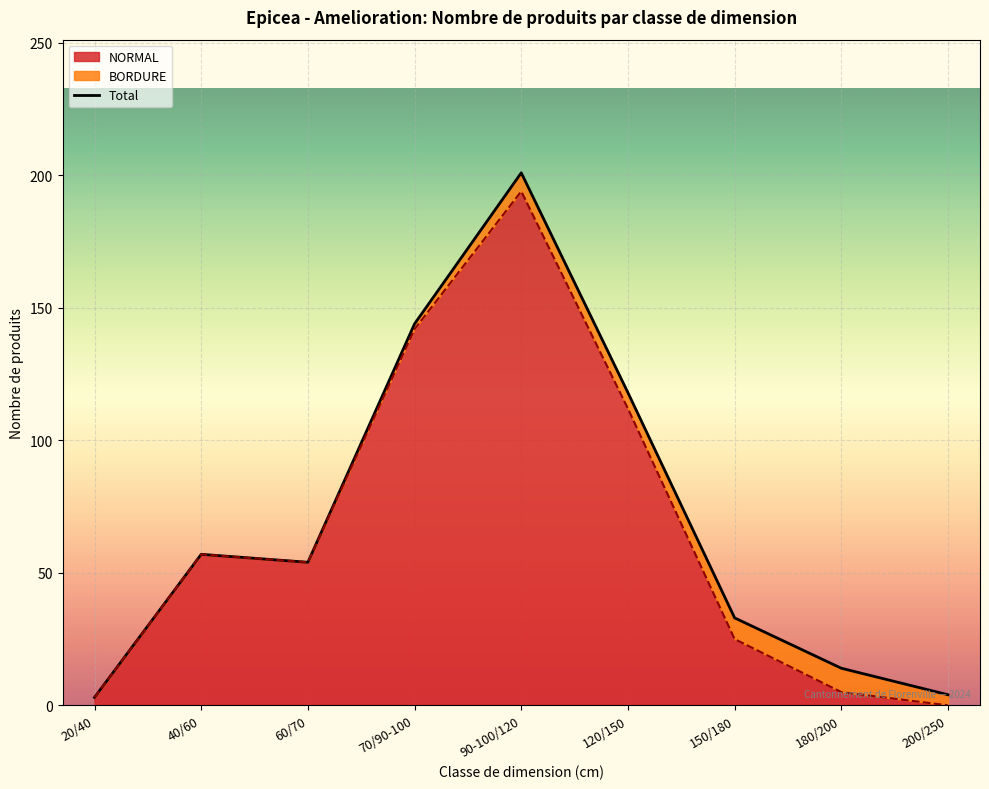

At which label is the value closest to 102?

120/150